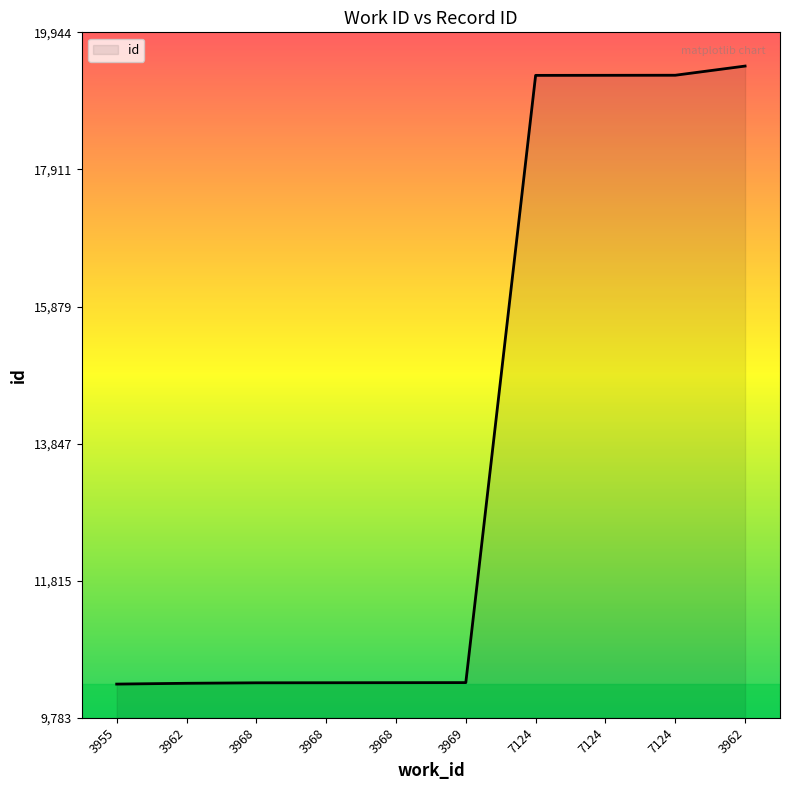

What is the average value?

13916